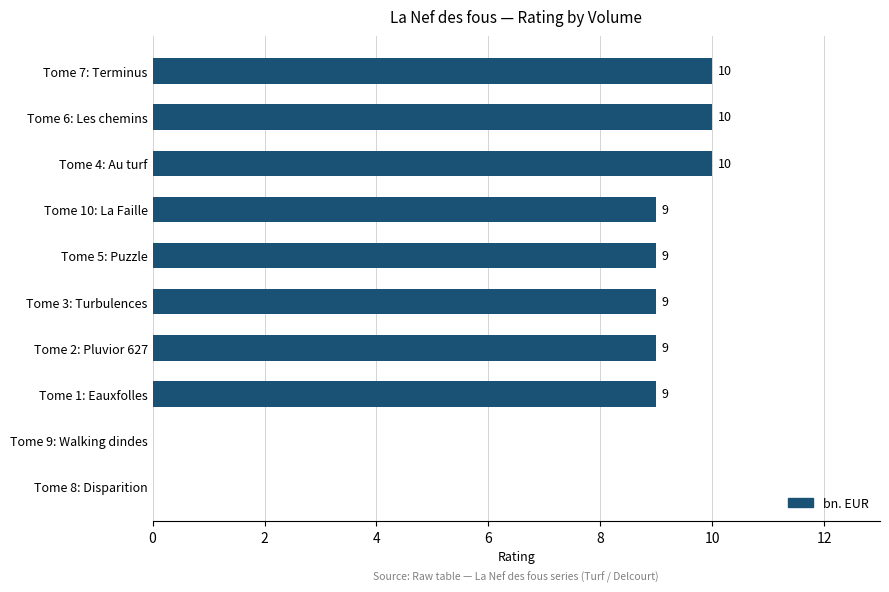

The chart shows a value of 9 at Tome 3: Turbulences. True or false?

True